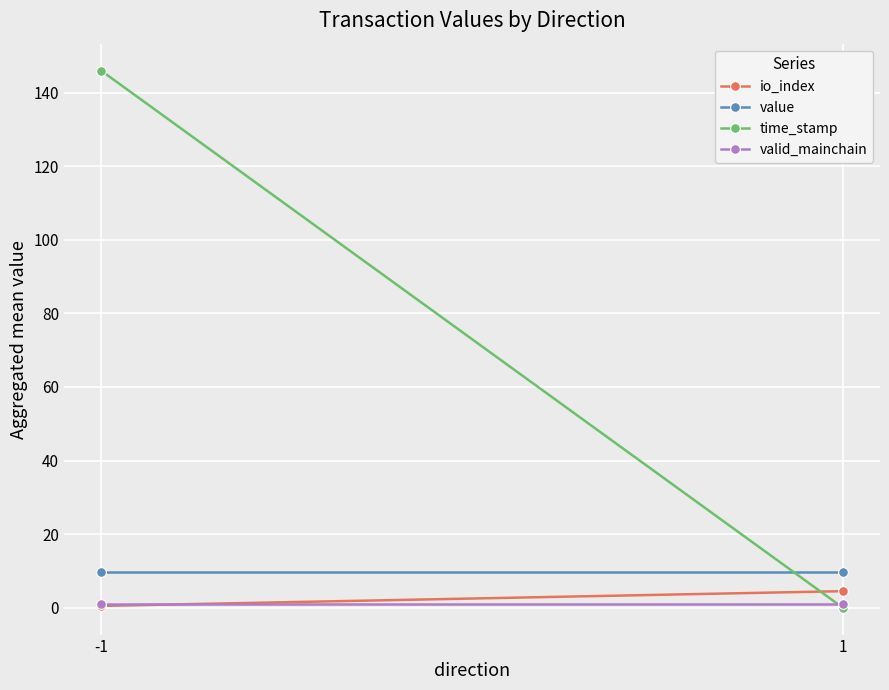

Is this an area chart (filled region under the line)?

No